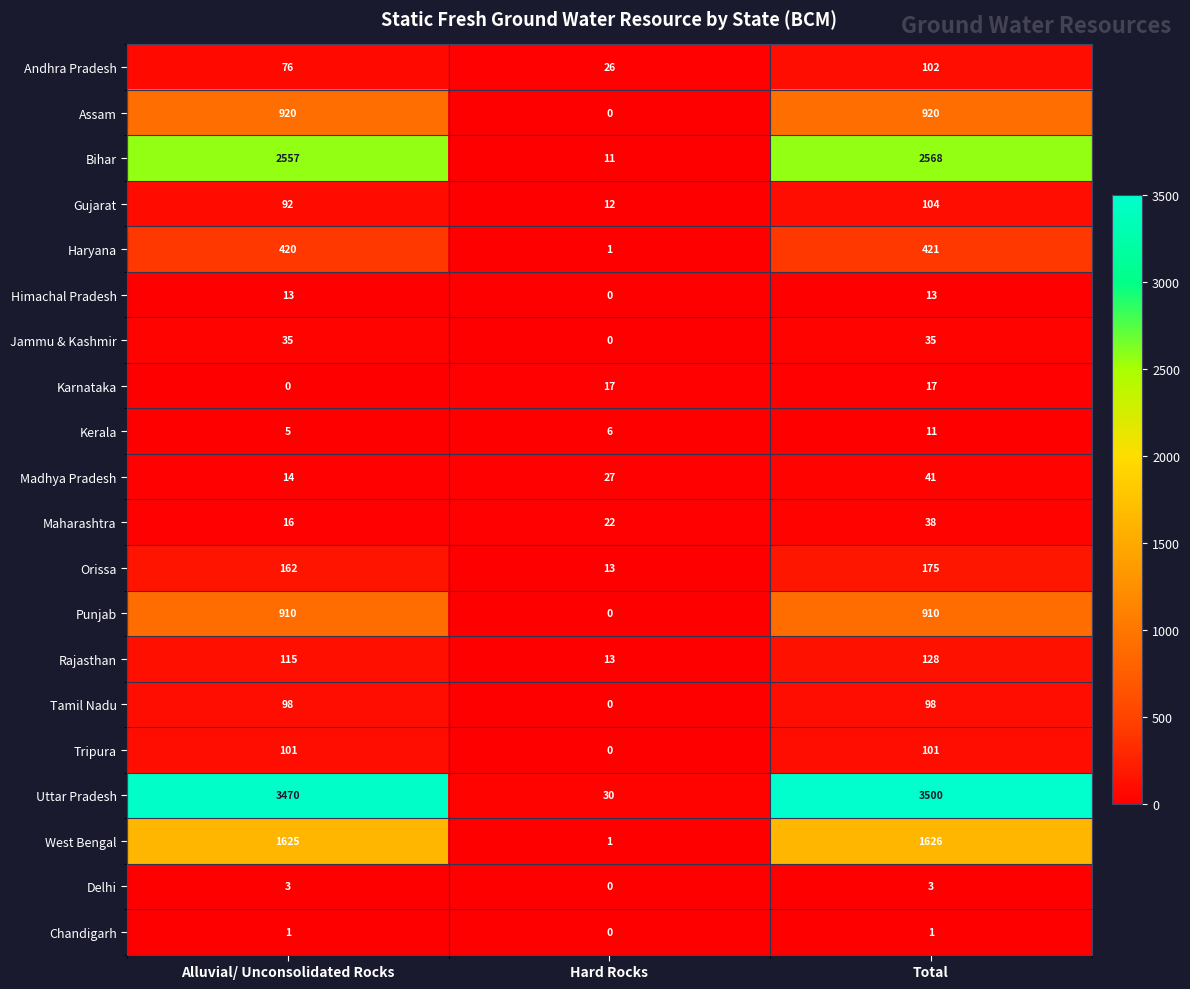

The value of Bihar at Hard Rocks is 11. True or false?

True